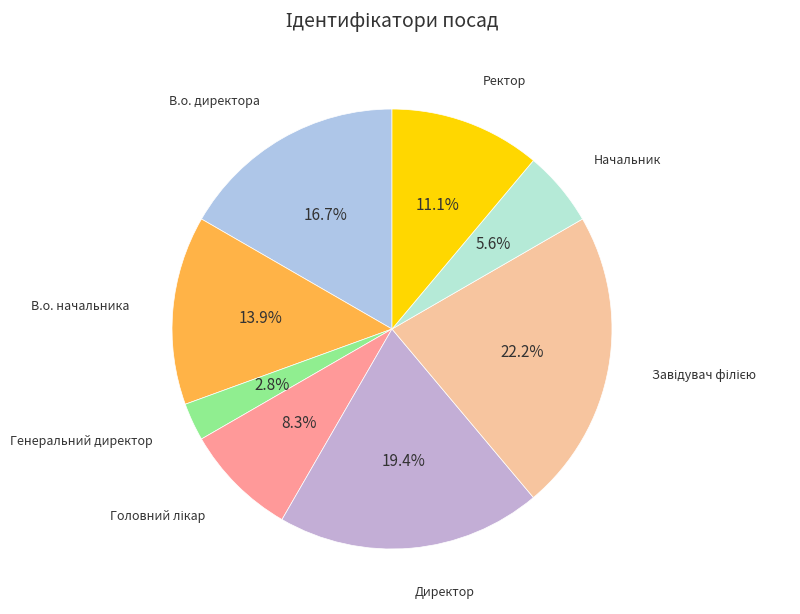

How many segments does this pie chart have?

8